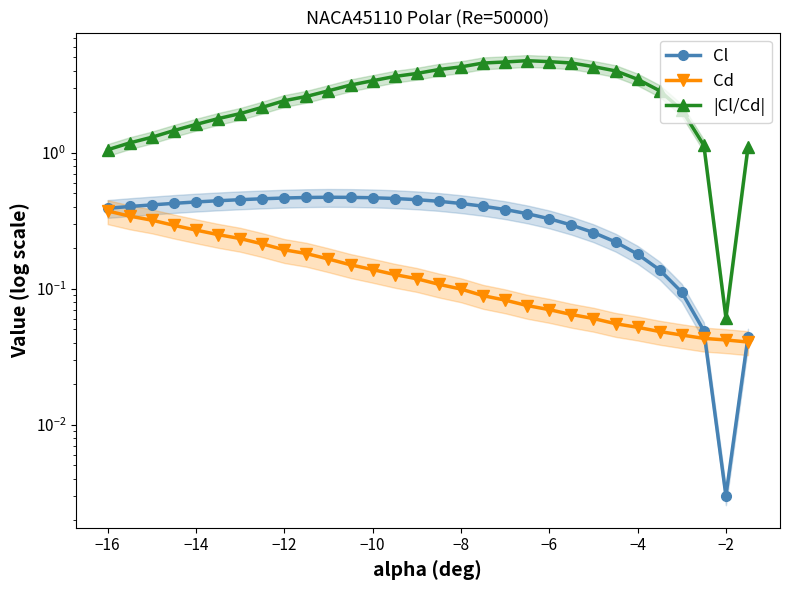

The value of Cl at −16 is 0.2. True or false?

False